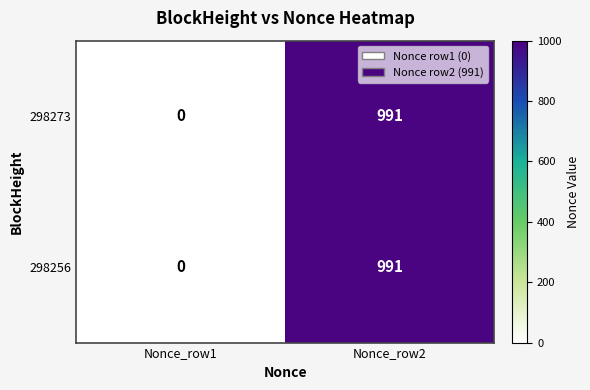

Reading left to right, transcribe all the data shown in this chart.

298273: Nonce_row1=0	Nonce_row2=991
298256: Nonce_row1=0	Nonce_row2=991